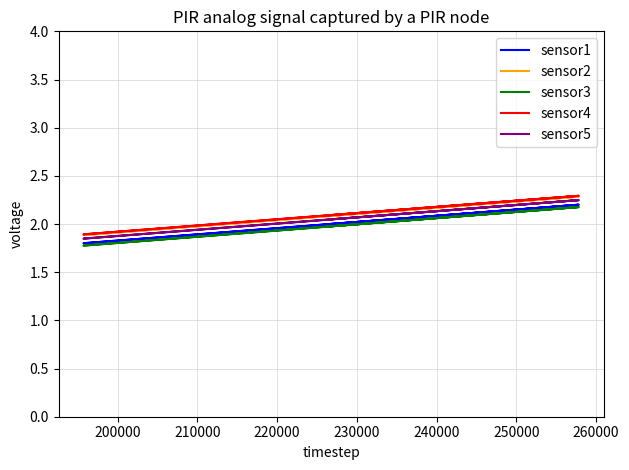

What are all the series names shown in the legend?

sensor1, sensor2, sensor3, sensor4, sensor5